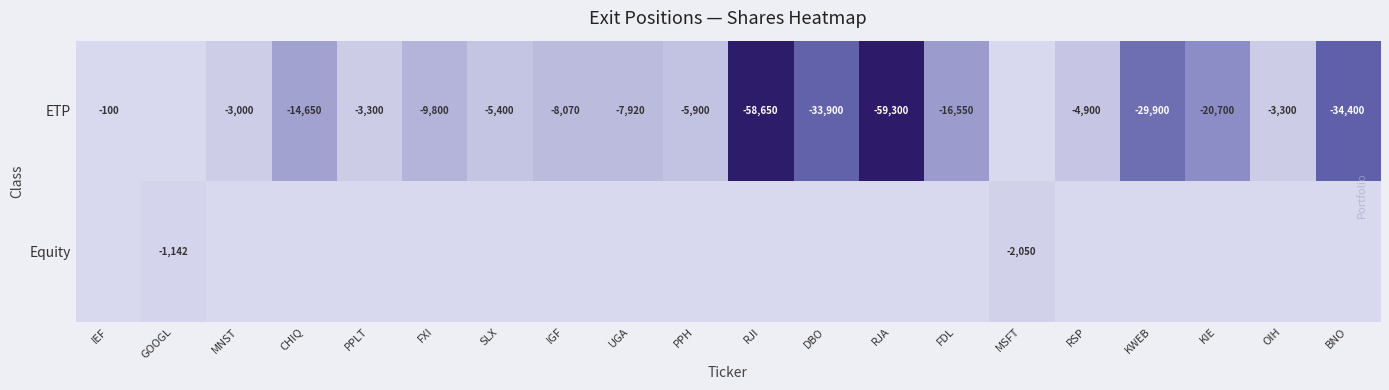

What is the sum of the ETP values at UGA and PPLT?

-11220